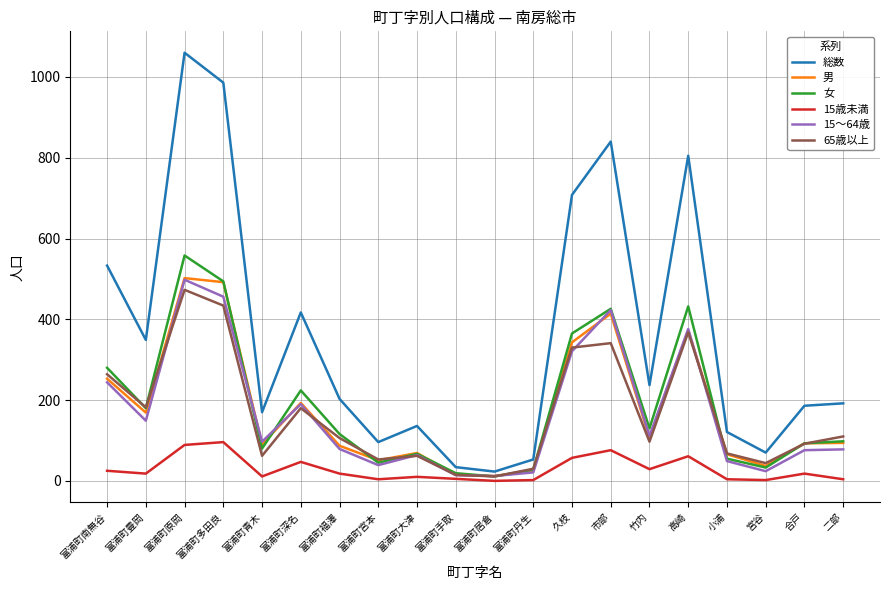

What are all the series names shown in the legend?

総数, 男, 女, 15歳未満, 15～64歳, 65歳以上